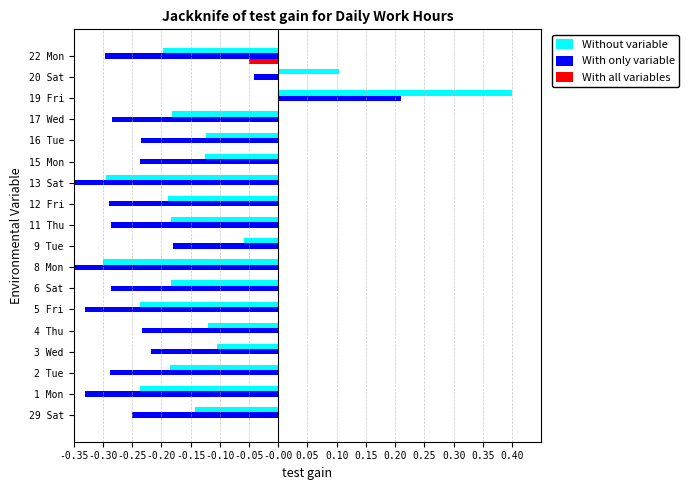

Reading left to right, extract all data points from this chart.

Without variable: -0.1	-0.2	-0.2	-0.1	-0.1	-0.2	-0.2	-0.3	-0.1	-0.2	-0.2	-0.3	-0.1	-0.1	-0.2	0.4	0.1	-0.2
With only variable: -0.2	-0.3	-0.3	-0.2	-0.2	-0.3	-0.3	-0.4	-0.2	-0.3	-0.3	-0.4	-0.2	-0.2	-0.3	0.2	-0.0	-0.3
With all variables: 0.0	0.0	0.0	0.0	0.0	0.0	0.0	0.0	0.0	0.0	0.0	0.0	0.0	0.0	0.0	0.0	0.0	-0.1